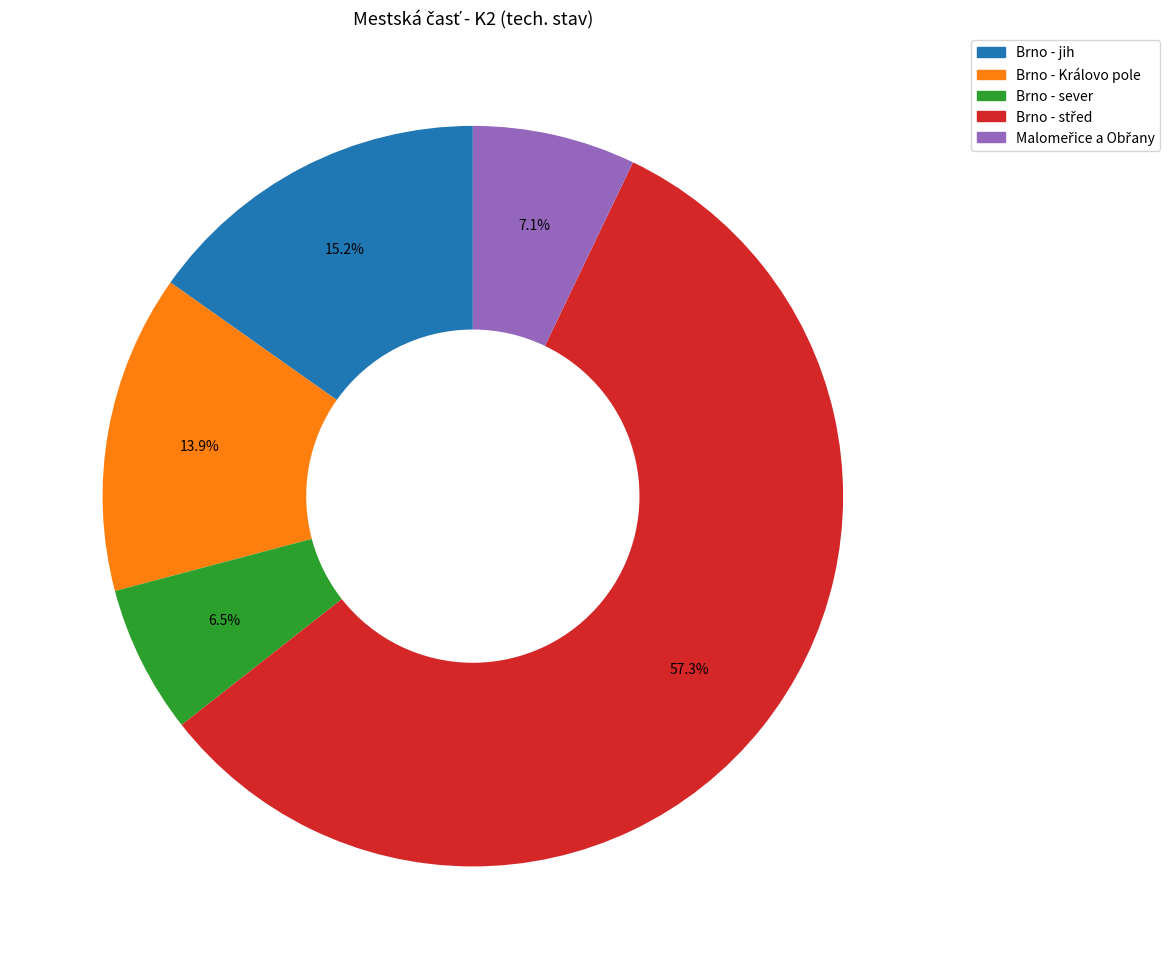

How many segments does this pie chart have?

5